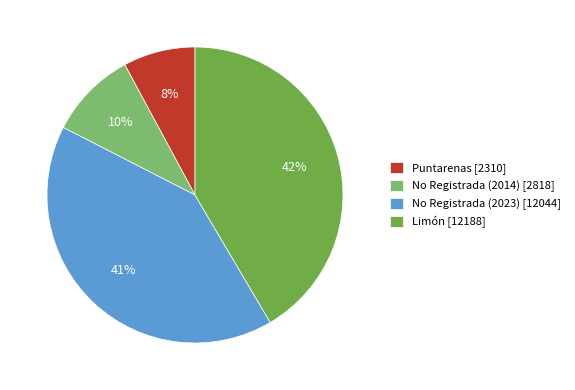

Combined, do Puntarenas [2310] and No Registrada (2023) [12044] account for over 50%?

No